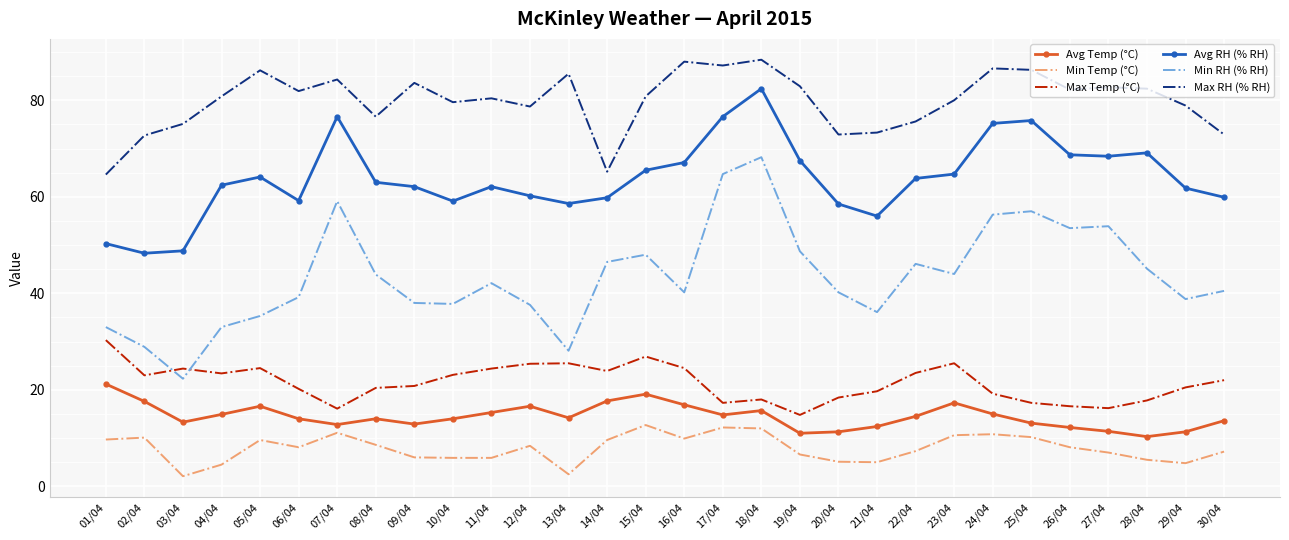

How many intersections are there between Min RH (% RH) and Max Temp (°C)?

2